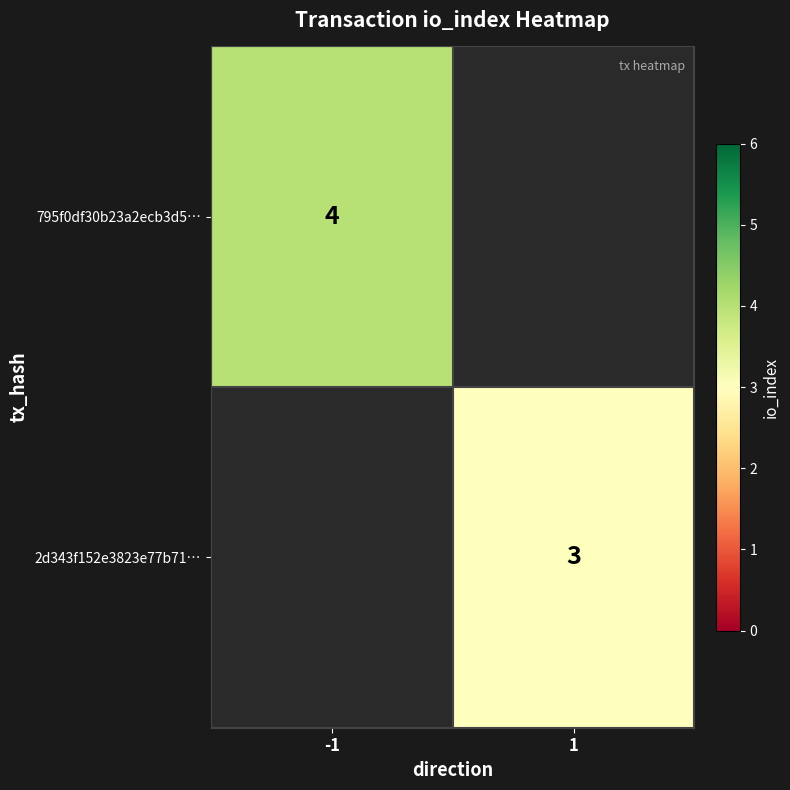

True or false: 2d343f152e3823e77b71… has a value of 3 at 1.

True